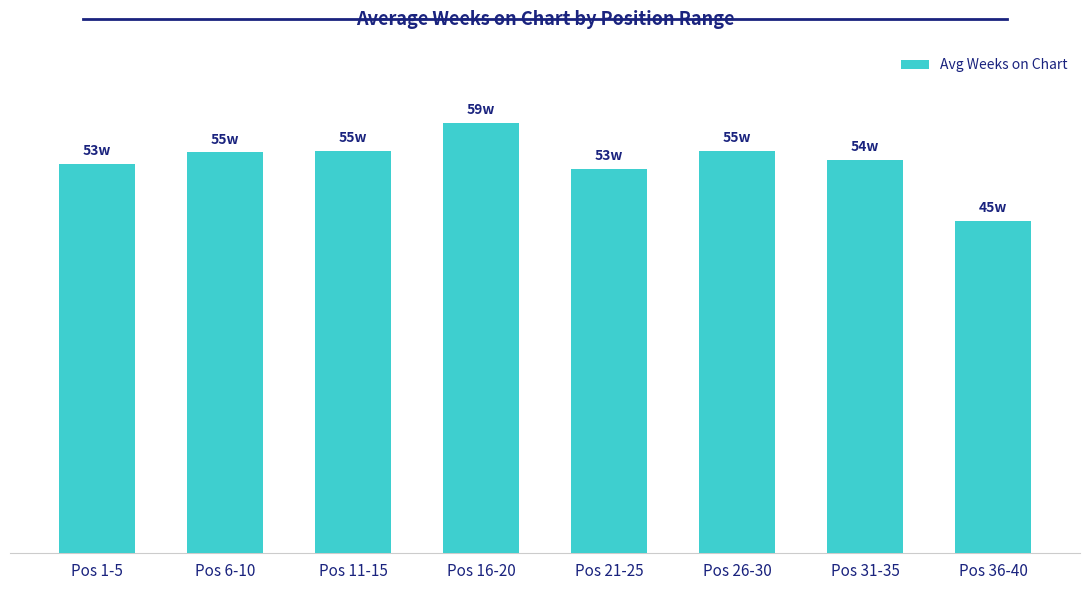

What is the label of the 6th bar from the right?

Pos 11-15